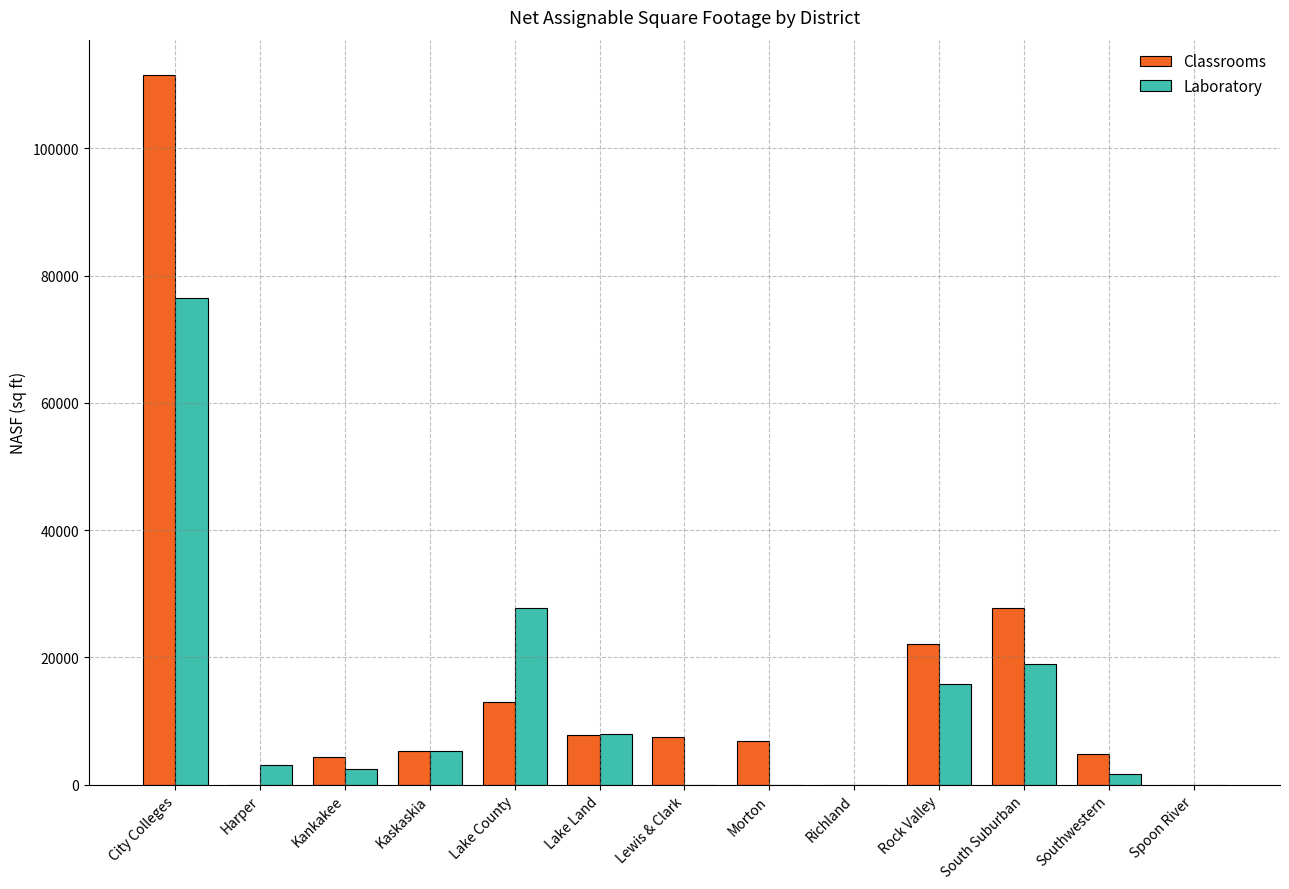

What are all the series names shown in the legend?

Classrooms, Laboratory